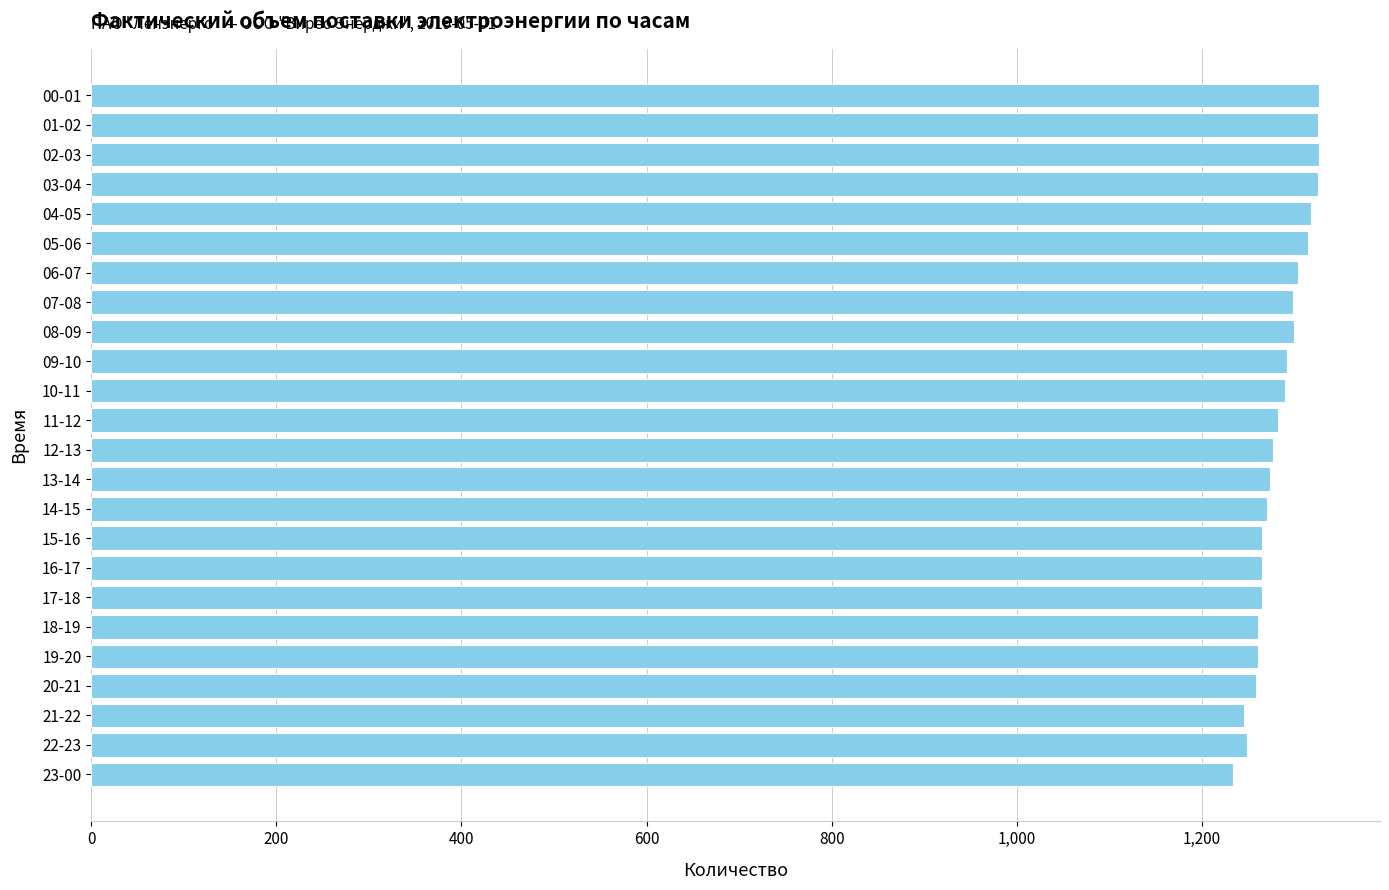

Which has a higher value, 10-11 or 21-22?

10-11